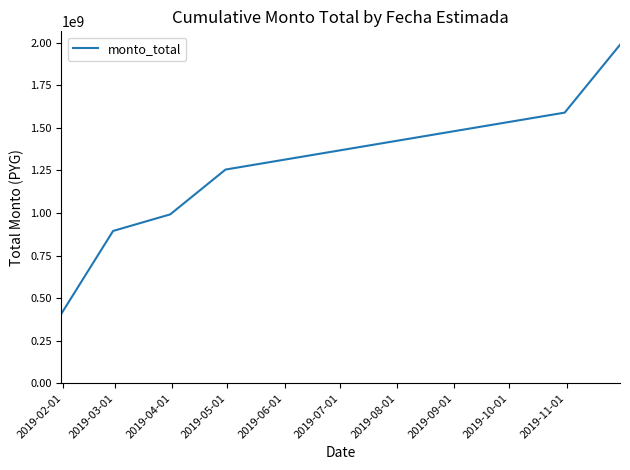

What is the sum of all values?

7127971306